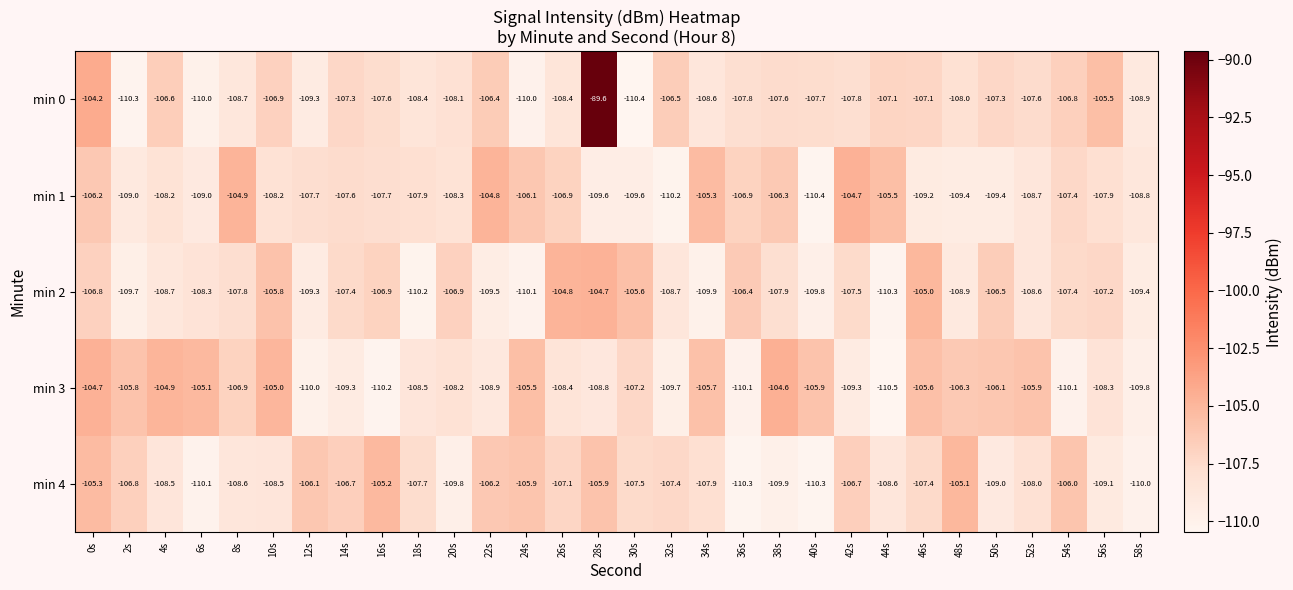

At which category is the sum across all series the highest?

28s